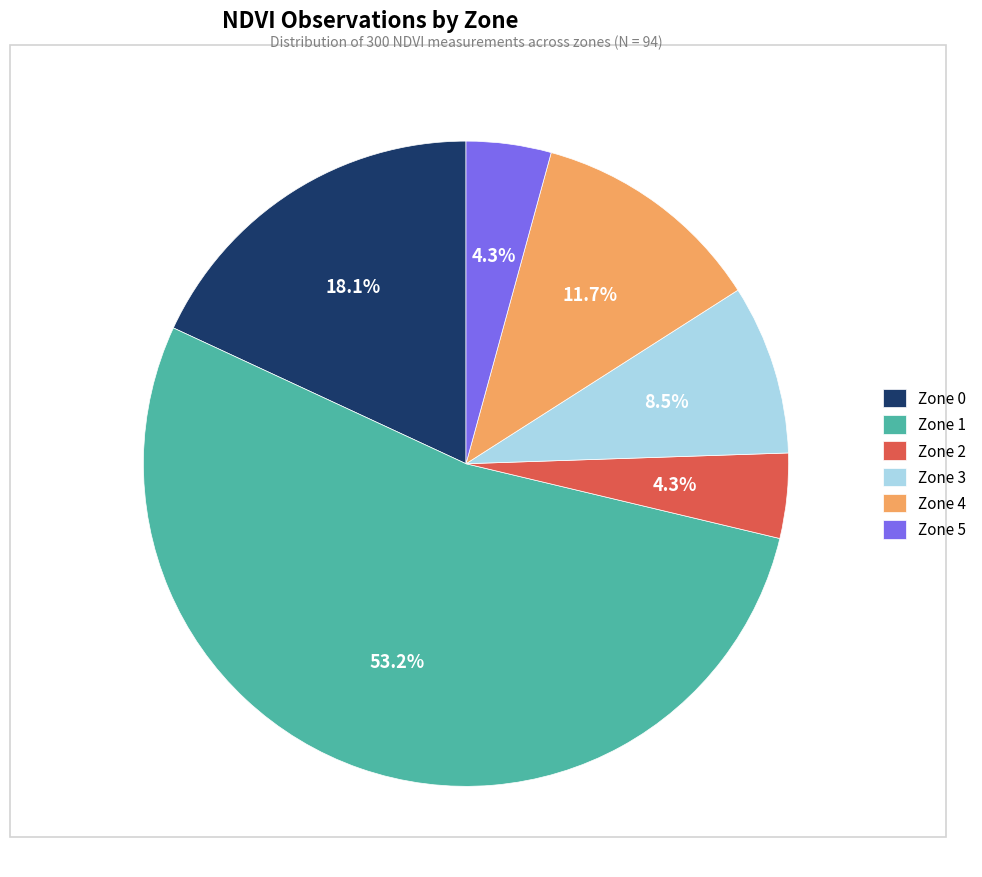

Which slice is the largest?

Zone 1